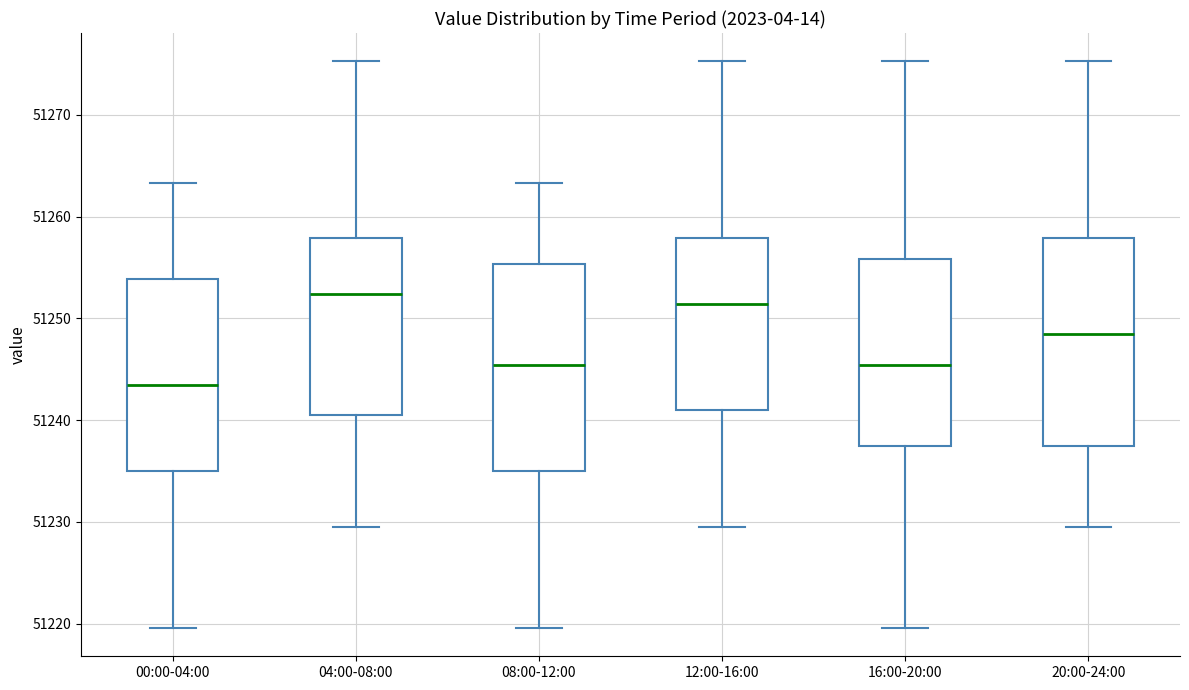

Reading left to right, read every box against the y-axis: the position of its median line, the range the box covers, and the ends of its whiskers. The values are not printed on the chart, so give them approximately, as read against the axis.

00:00-04:00: median 51243, box 51235 to 51254, whiskers 51220 to 51263
04:00-08:00: median 51252, box 51240 to 51258, whiskers 51230 to 51275
08:00-12:00: median 51245, box 51235 to 51255, whiskers 51220 to 51263
12:00-16:00: median 51251, box 51241 to 51258, whiskers 51230 to 51275
16:00-20:00: median 51245, box 51238 to 51256, whiskers 51220 to 51275
20:00-24:00: median 51248, box 51238 to 51258, whiskers 51230 to 51275